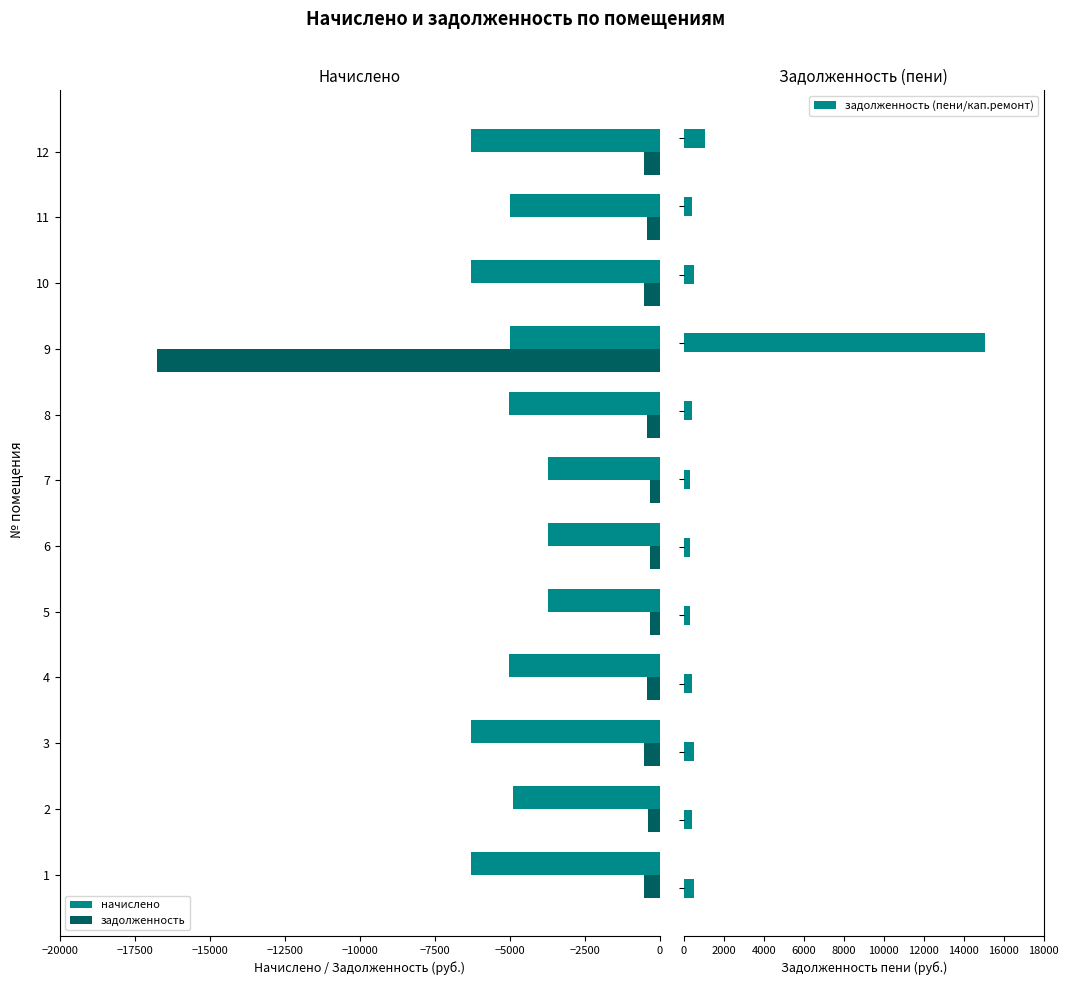

What are all the series names shown in the legend?

начислено, задолженность, задолженность (пени/кап.ремонт)